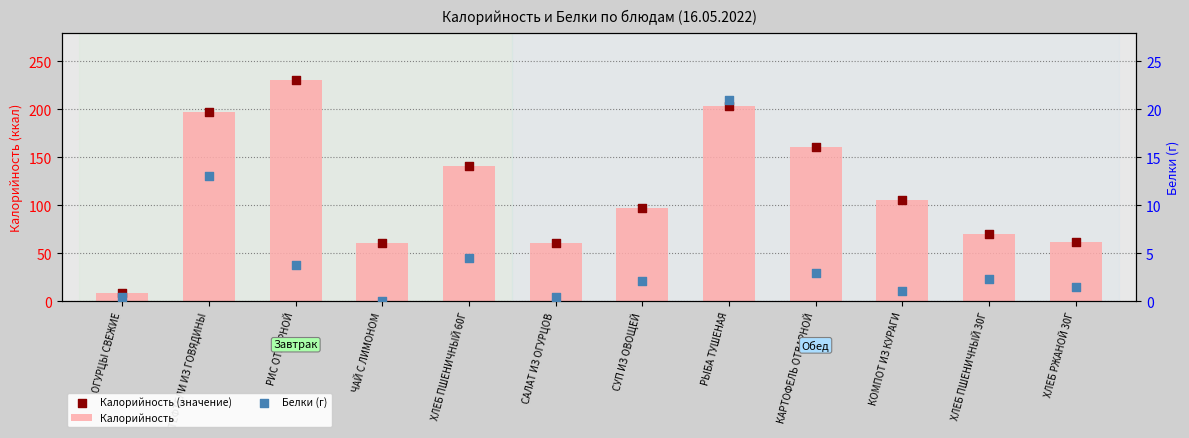

Which series has the largest total across all categories?

Калорийность